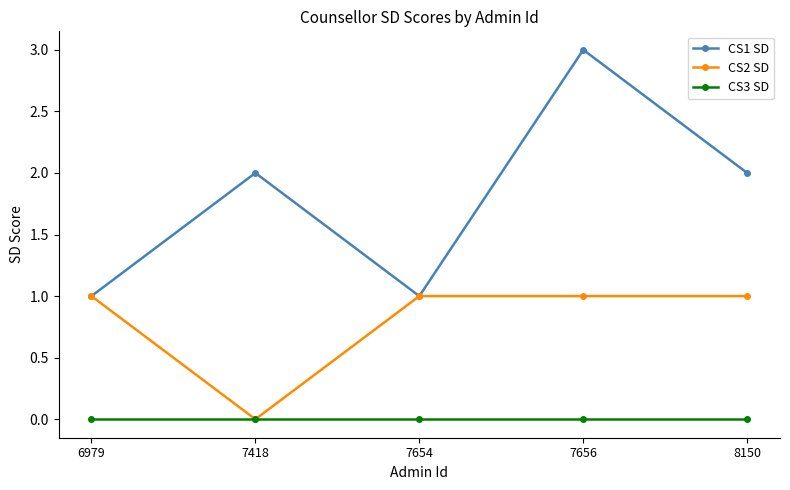

List the series in order of their peak value, highest first.

CS1 SD, CS2 SD, CS3 SD